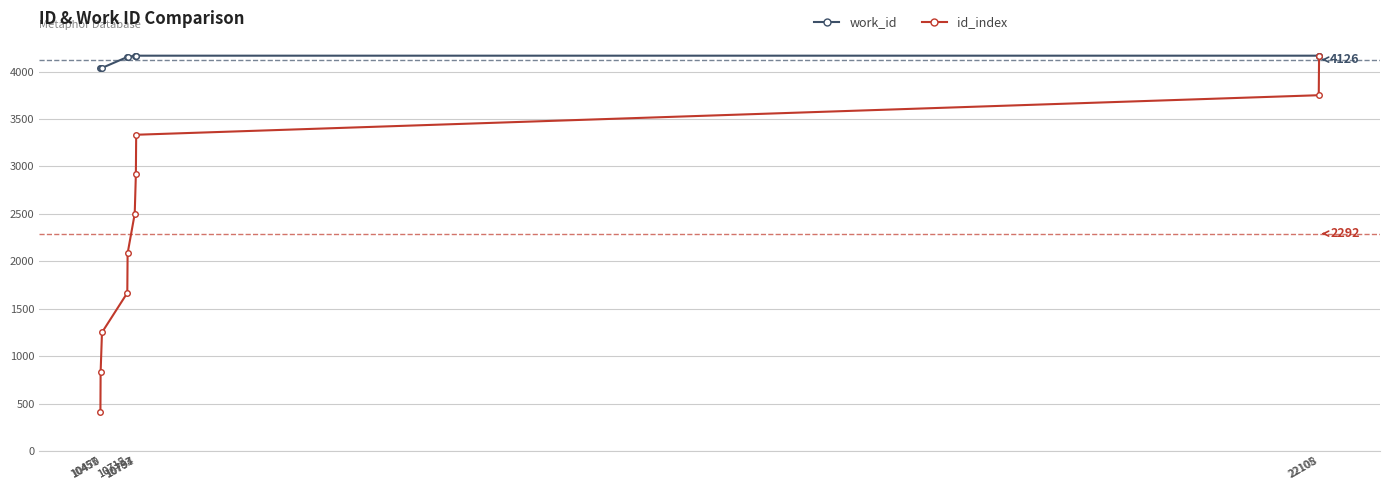

How many values in the id_index series are below 2500?

5